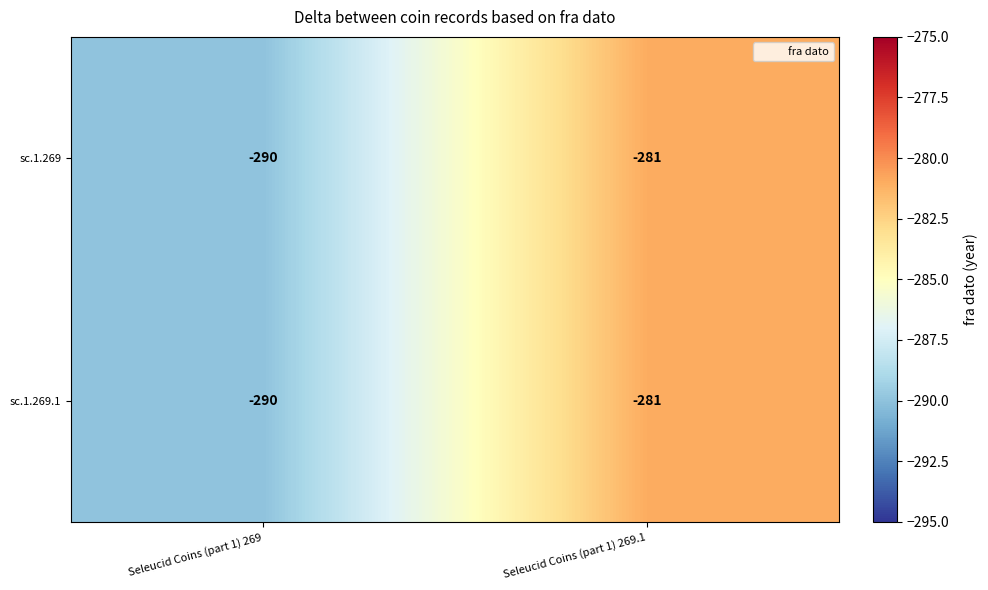

At which category does the chart reach its peak across all series?

Seleucid Coins (part 1) 269.1